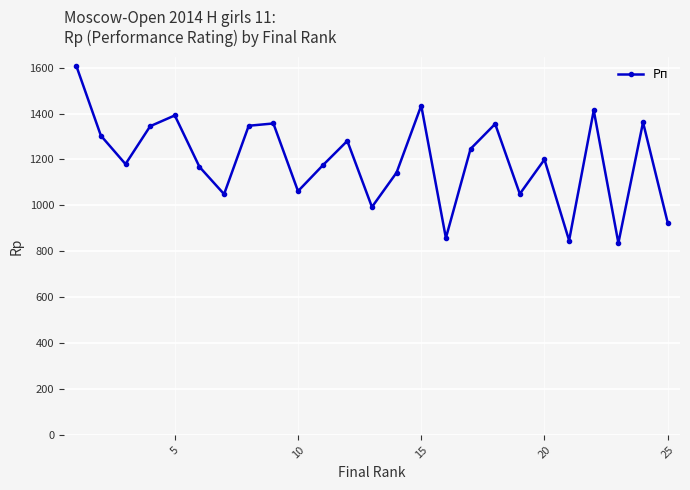

How many interior local peaks (higher than both neighbors) does the data have?

8